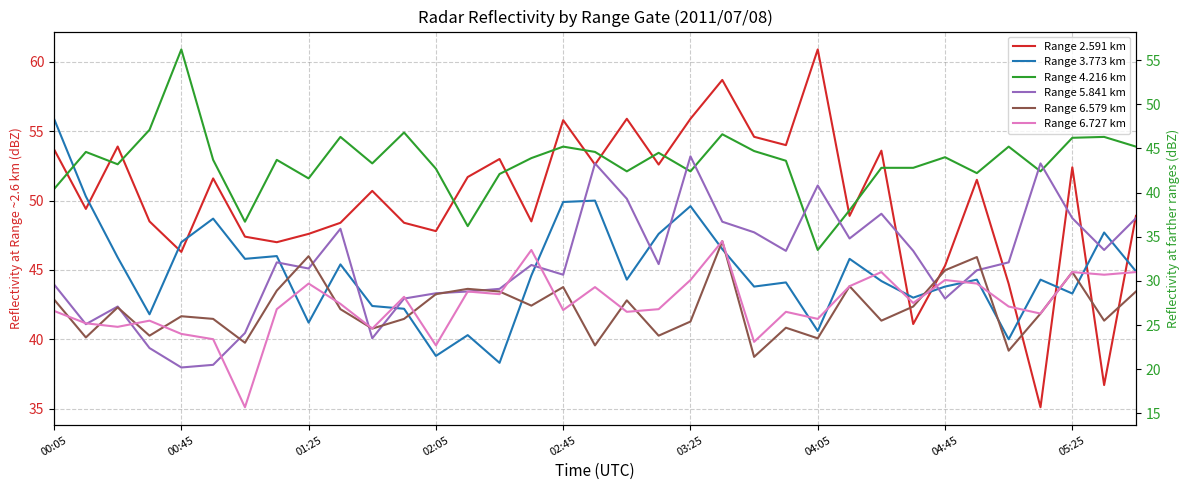

Is it true that Range 2.591 km equals 73.4 at 19?

False